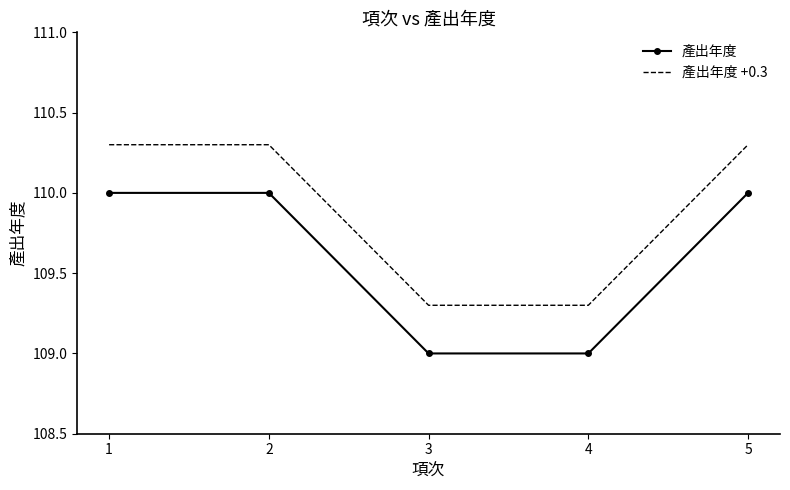

True or false: 產出年度 has a value of 148.3 at 5.

False